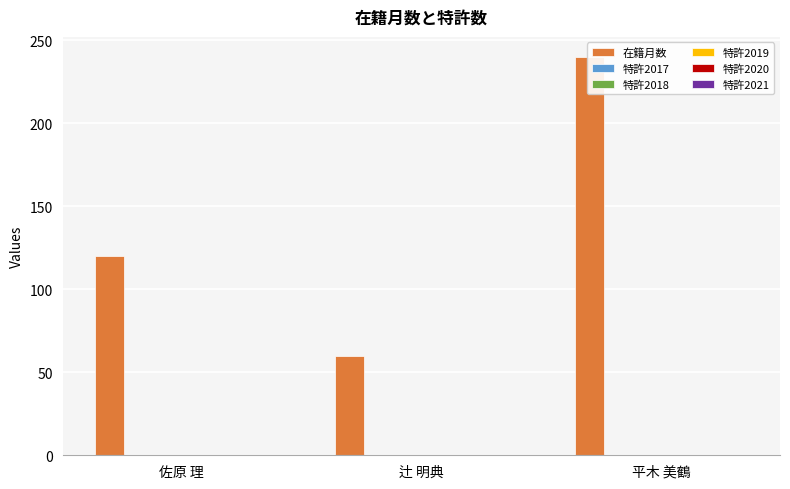

At which label is 特許2019 closest to 0?

佐原 理